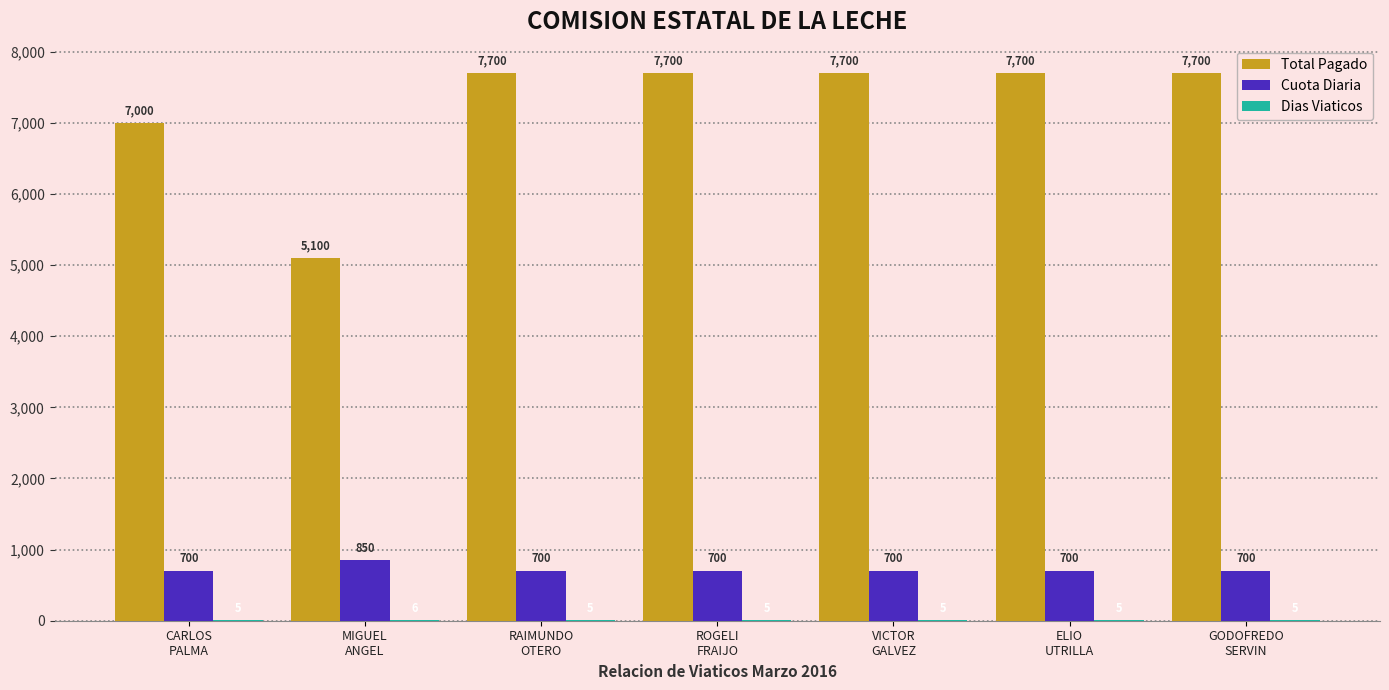

Which series has the largest total across all categories?

Total Pagado